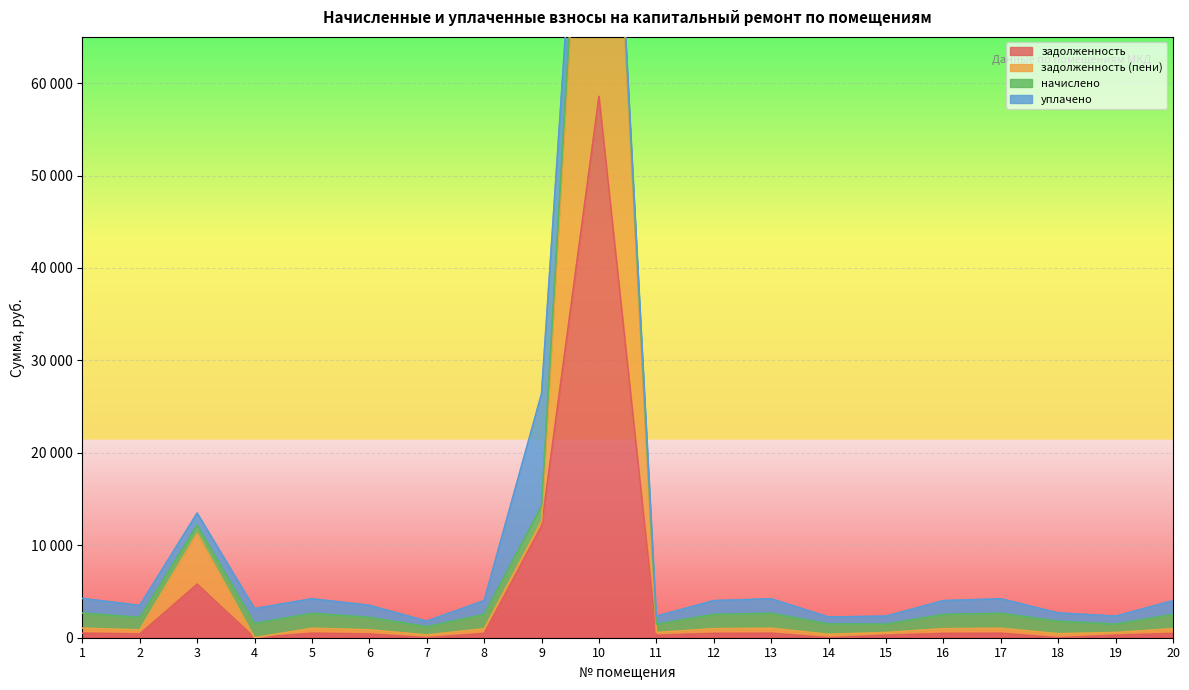

True or false: задолженность and задолженность (пени) intersect in this chart.

False